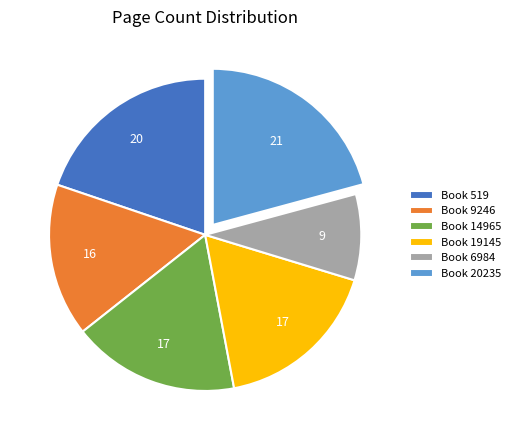

Between Book 19145 and Book 519, which is larger?

Book 519